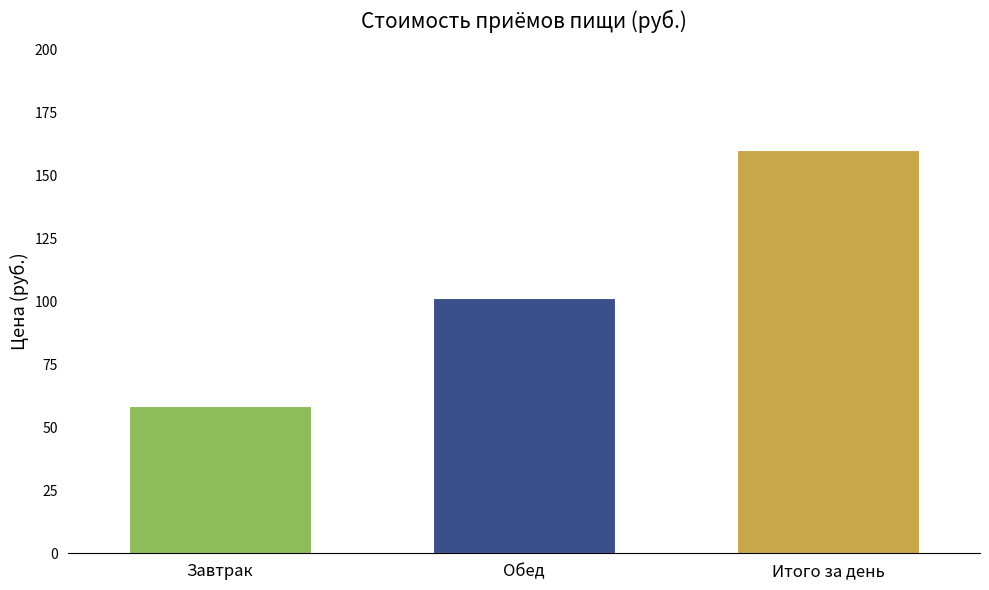

What is the label of the 2nd bar from the right?

Обед